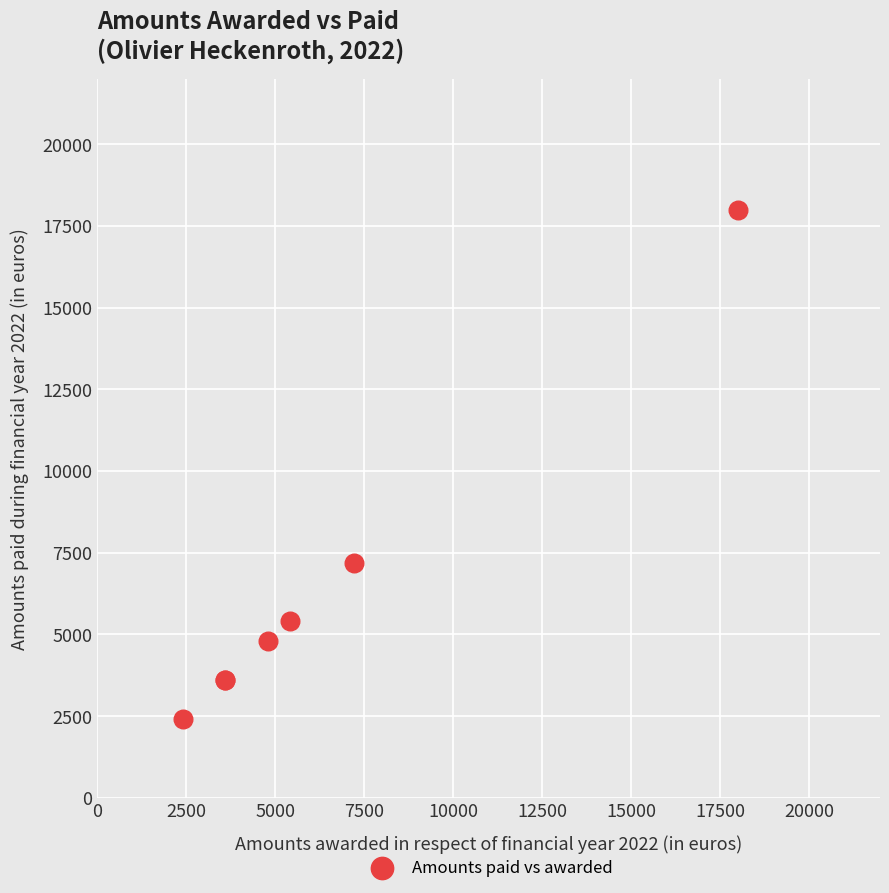

What Y value in the scatter plot is closest to 10200?

7200